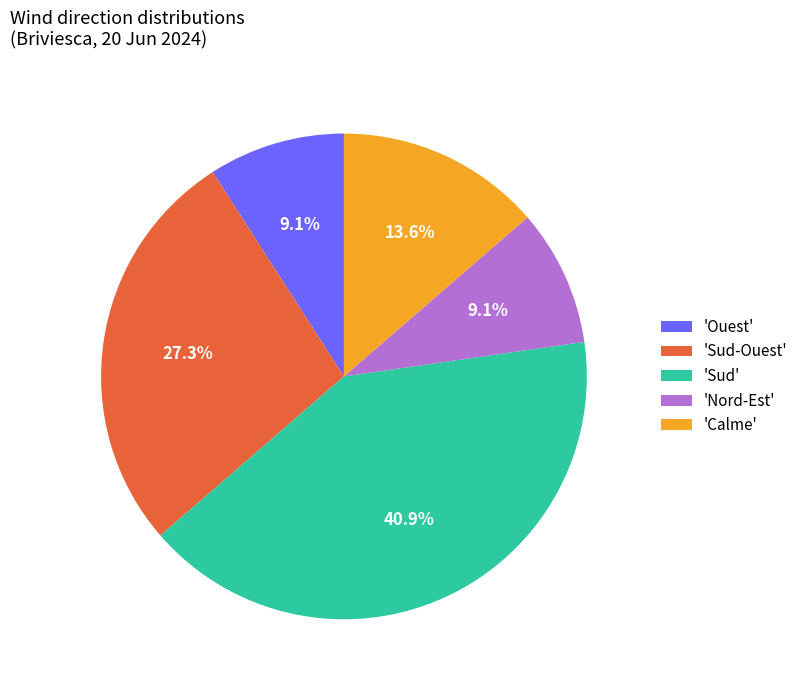

Which category has the biggest portion of the pie?

'Sud'